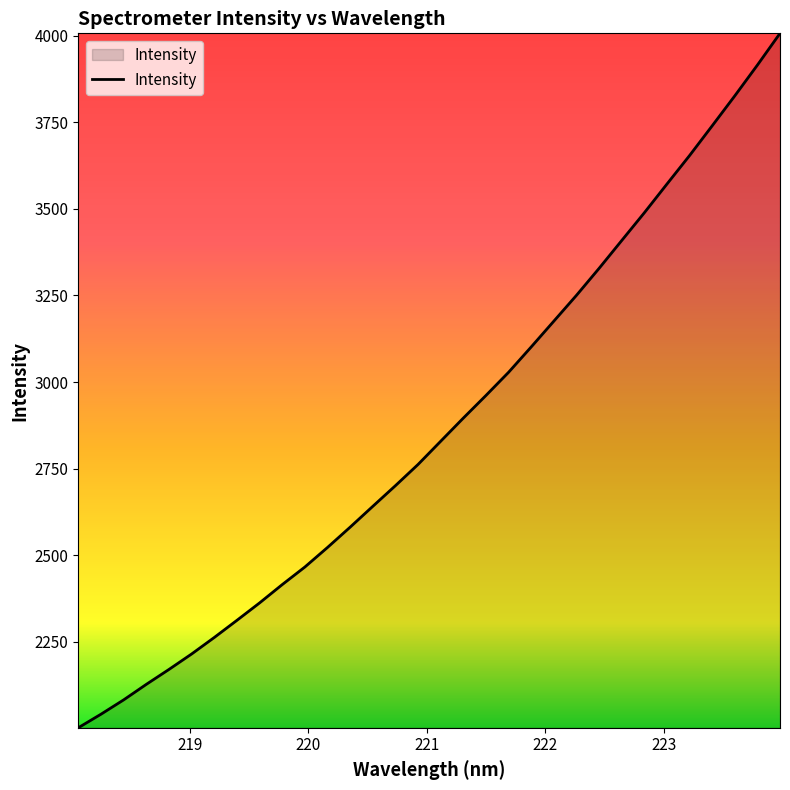

What is the average value?

2870.0